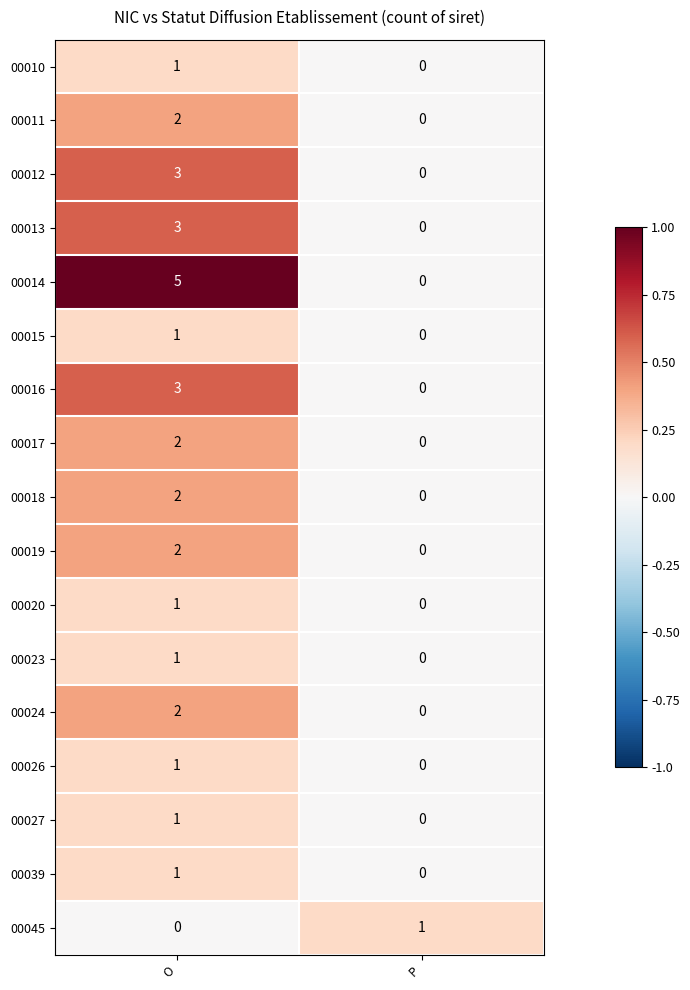

Is the value of 00015 at P greater than the value of 00010 at O?

No